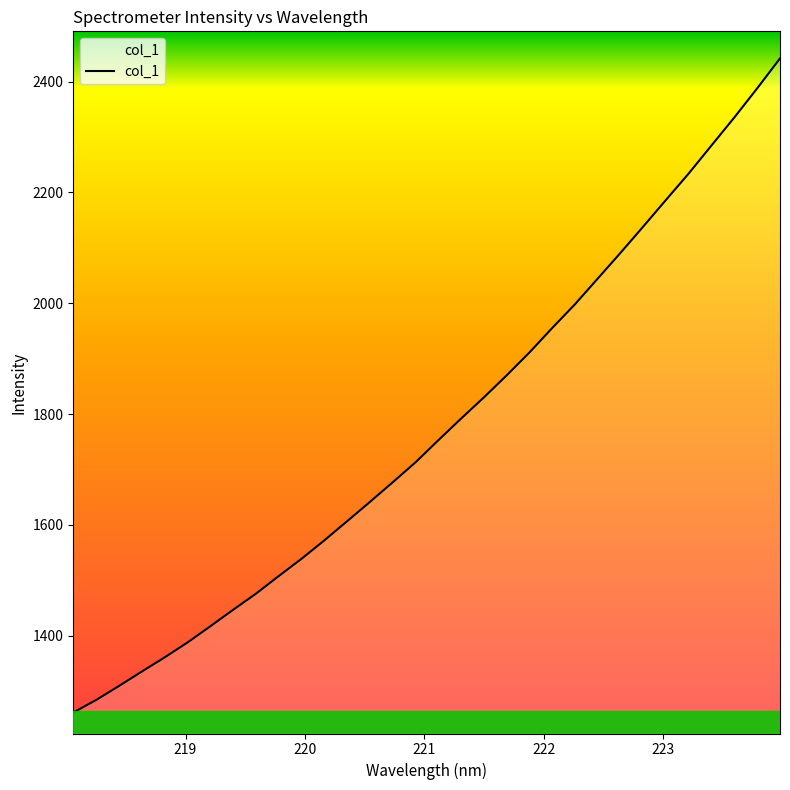

What is the smallest value displayed?

1261.5